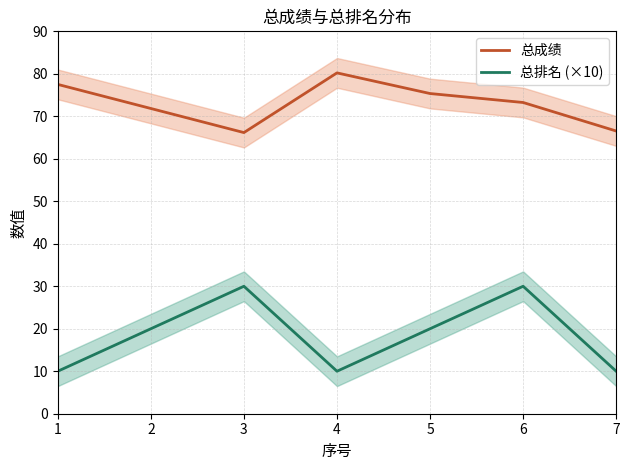

At 3, list the series in order from largest to smallest.

总成绩, 总排名 (×10)